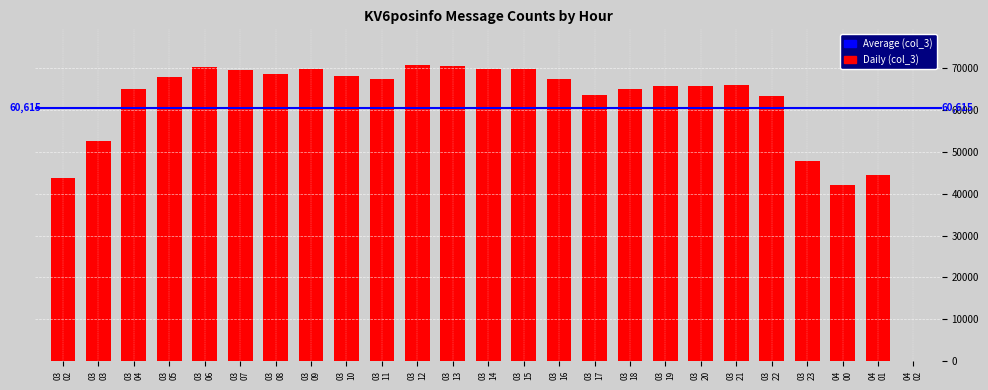

What is the sum of all values?

1515372